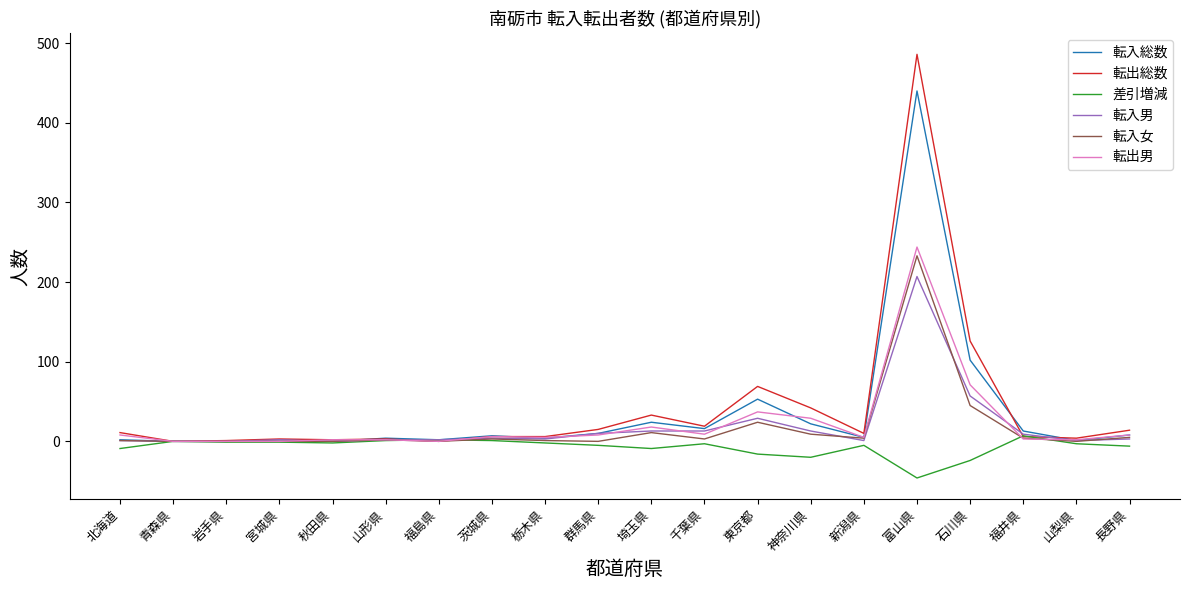

True or false: 転出男 has more than 2 interior local peaks.

True